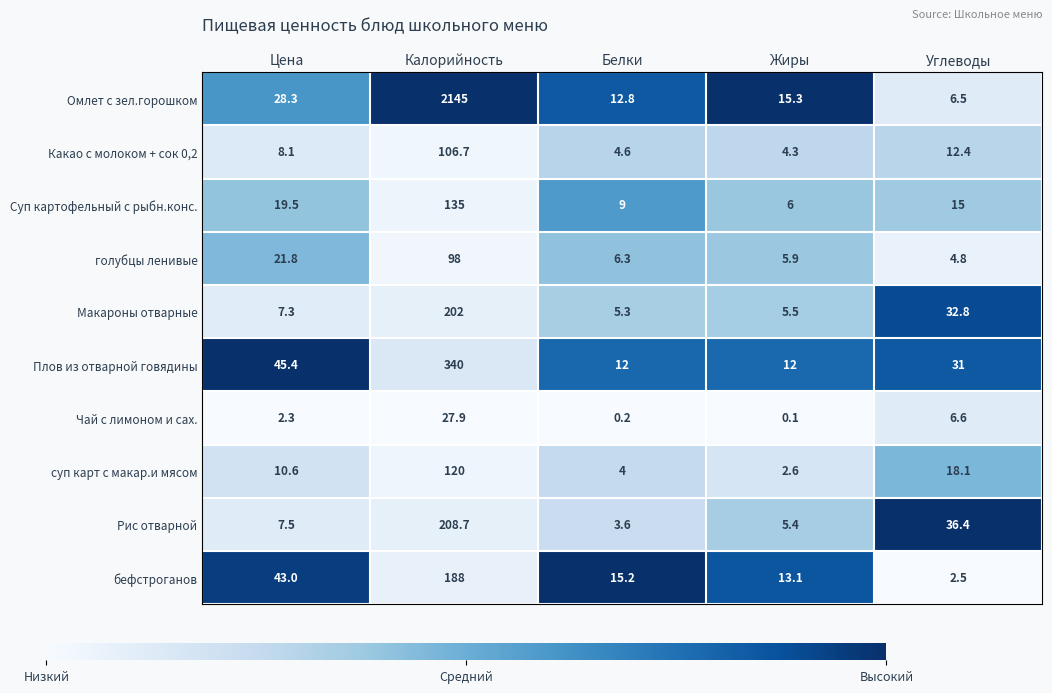

At Углеводы, list the series in order from smallest to largest.

бефстроганов, голубцы ленивые, Омлет с зел.горошком, Чай с лимоном и сах., Какао с молоком + сок 0,2, Суп картофельный с рыбн.конс., суп карт с макар.и мясом, Плов из отварной говядины, Макароны отварные, Рис отварной